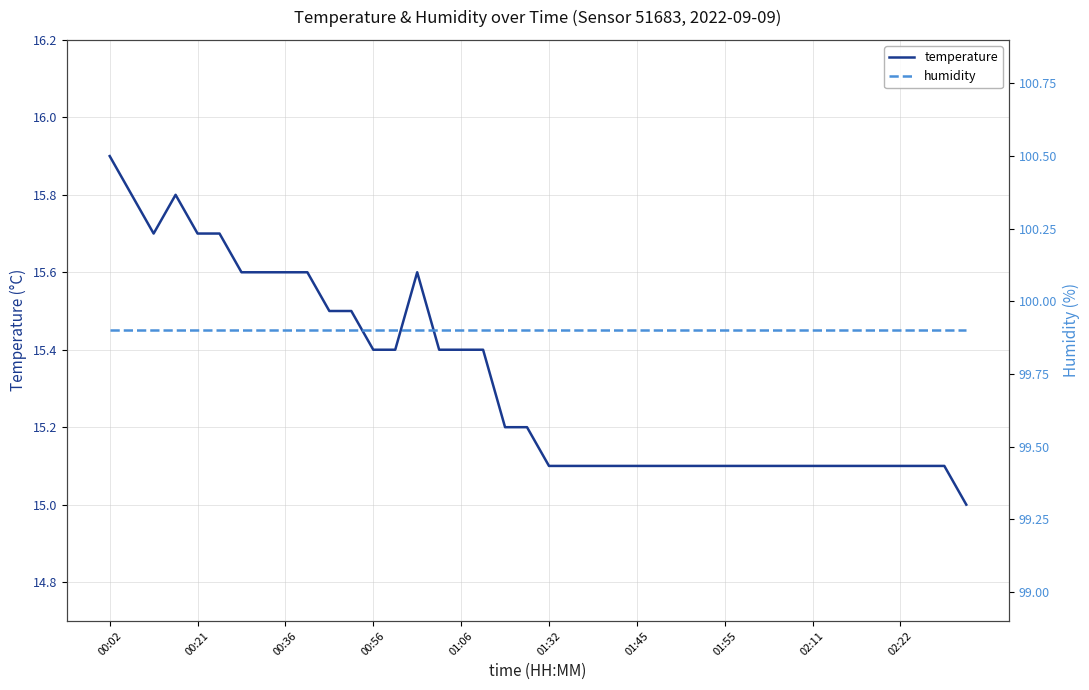

List the series in order of their peak value, lowest first.

temperature, humidity